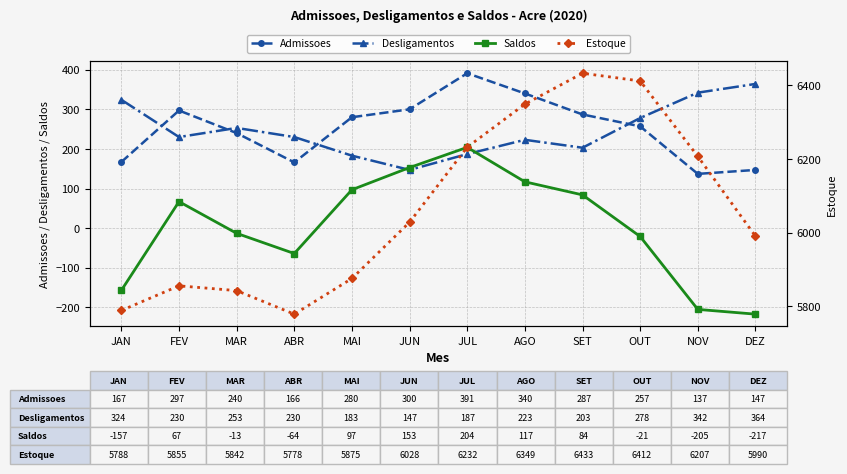

At JUN, list the series in order from smallest to largest.

Desligamentos, Saldos, Admissoes, Estoque